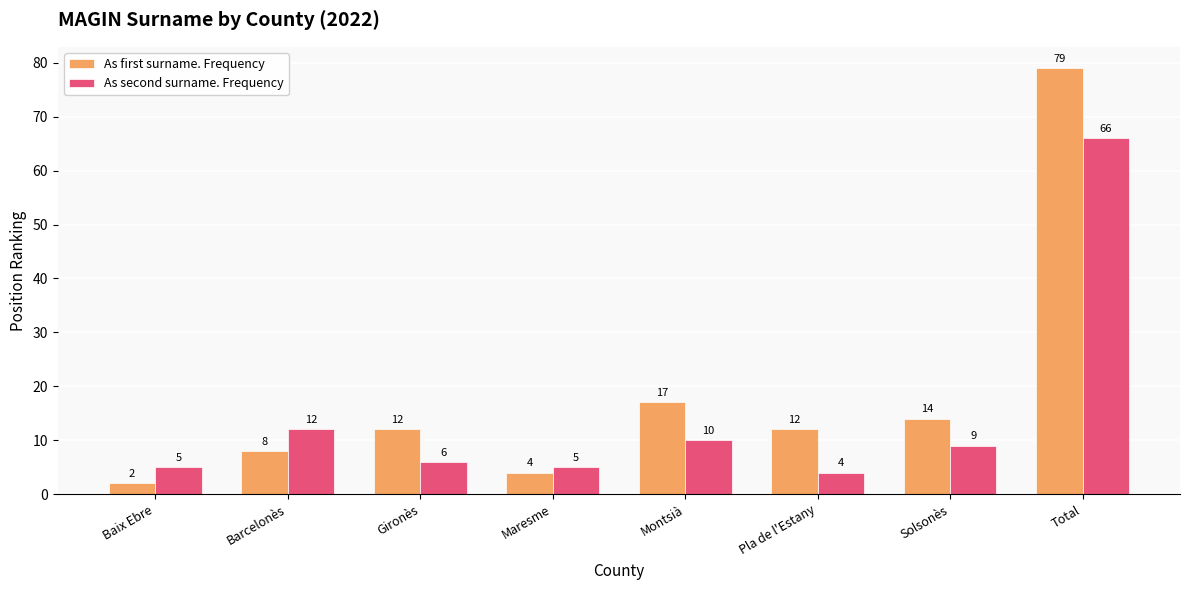

Which series has the largest range (max minus min)?

As first surname. Frequency